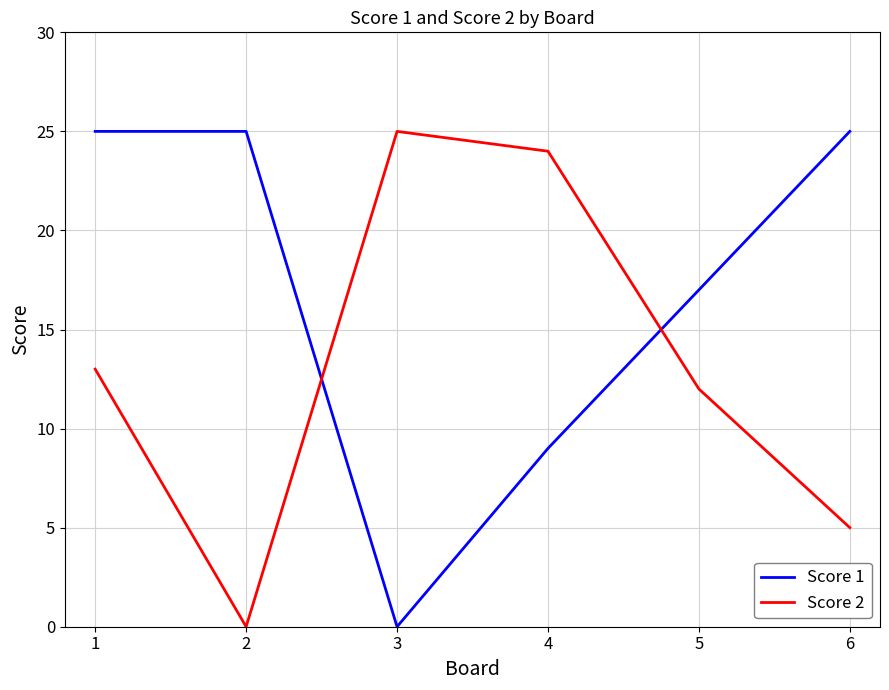

Is the value of Score 1 at 5 greater than the value of Score 2 at 5?

Yes